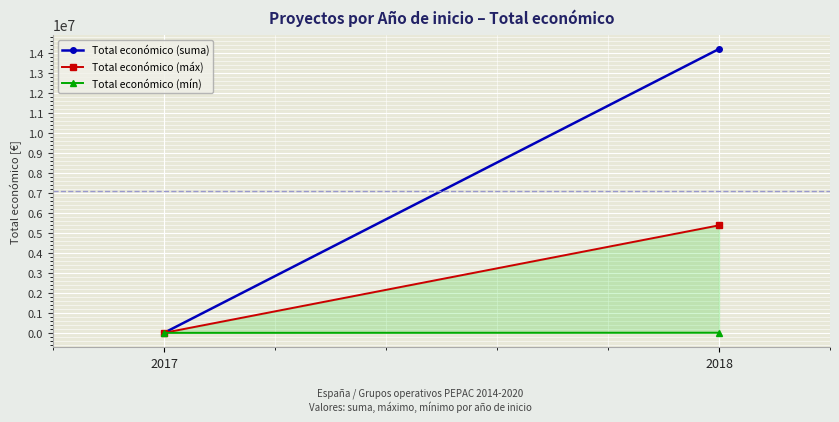

What are all the series names shown in the legend?

Total económico (suma), Total económico (máx), Total económico (mín)